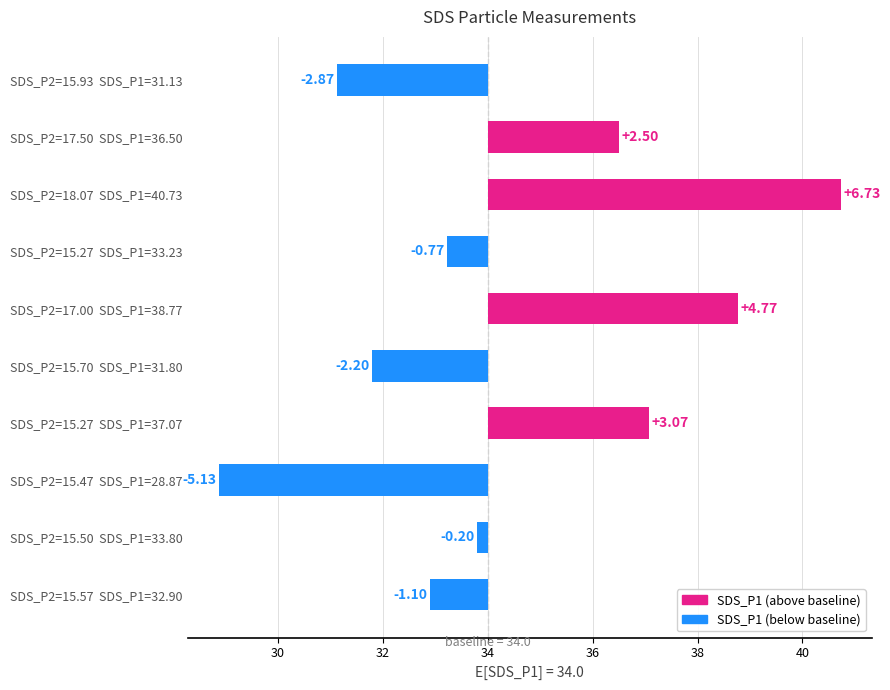

Is it true that the value at SDS_P2=17.00 SDS_P1=38.77 is 2.7?

False